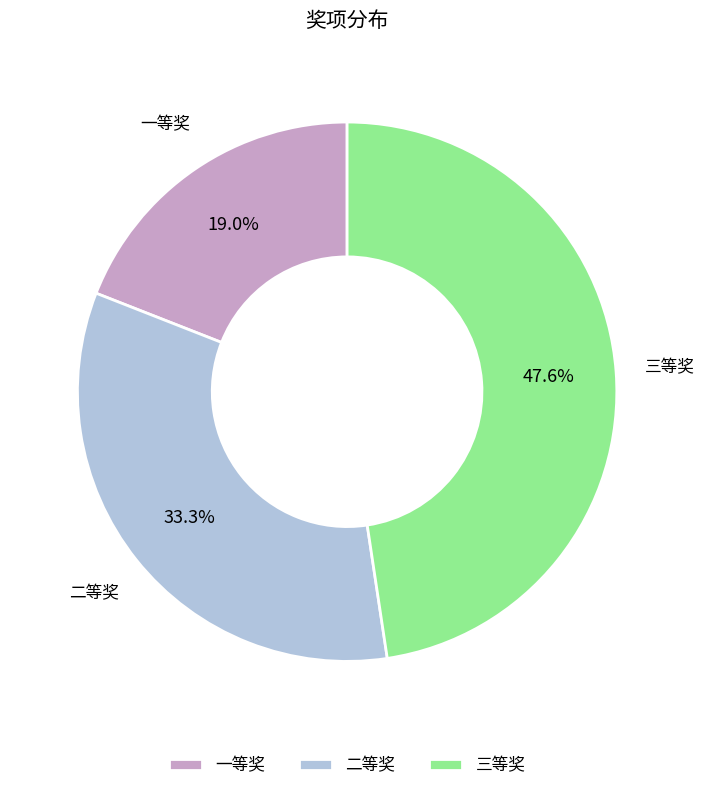

Which has a higher value, 三等奖 or 一等奖?

三等奖